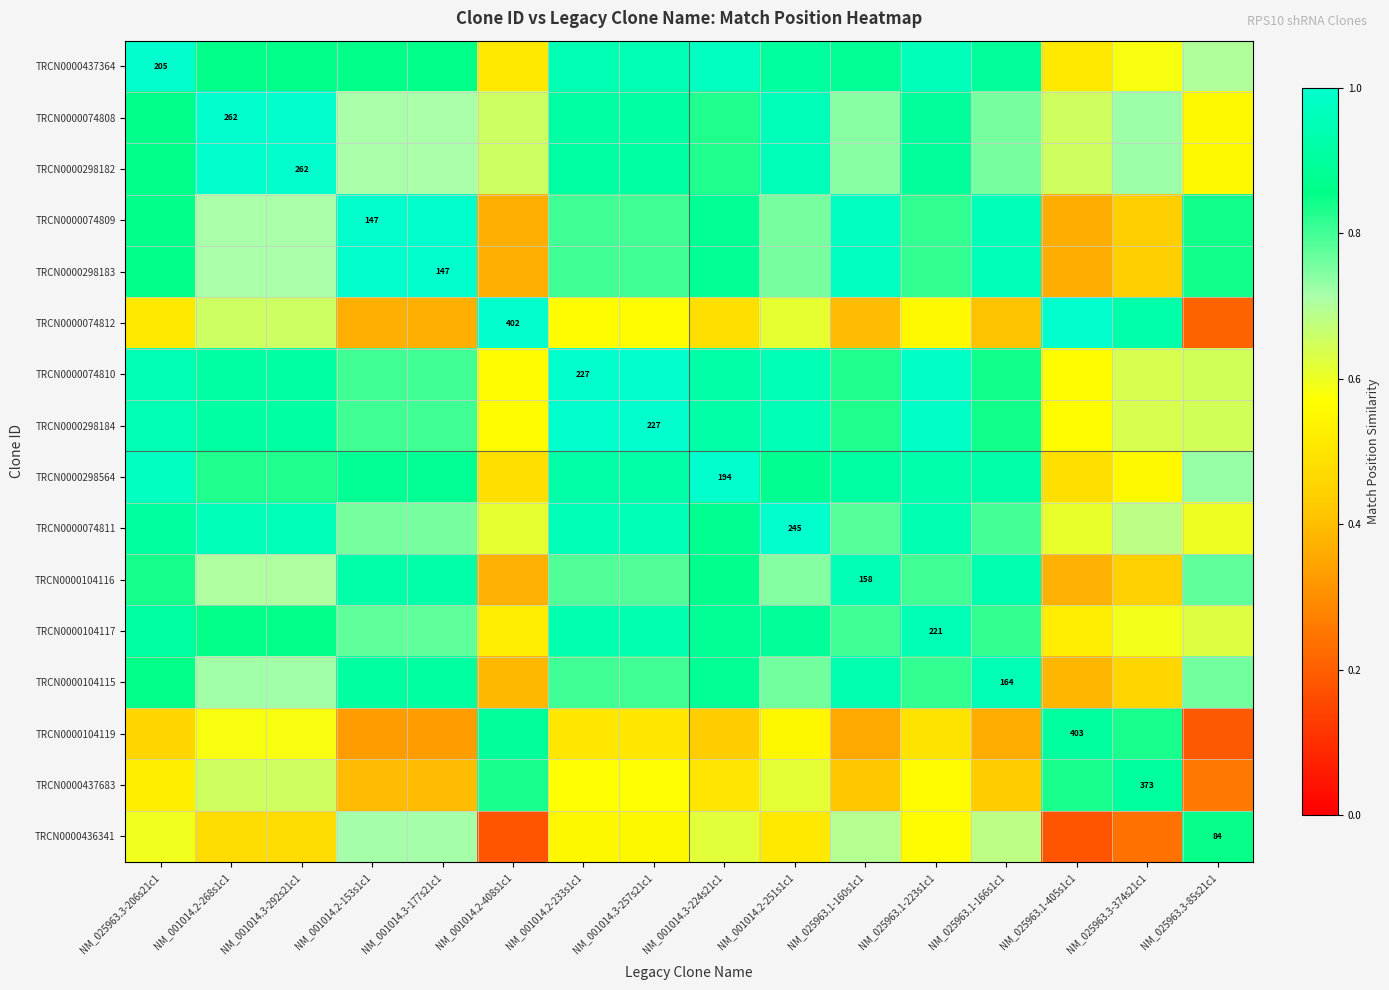

Is the value of TRCN0000104119 at NM_025963.1-405s1c1 greater than the value of TRCN0000074812 at NM_001014.2-408s1c1?

Yes